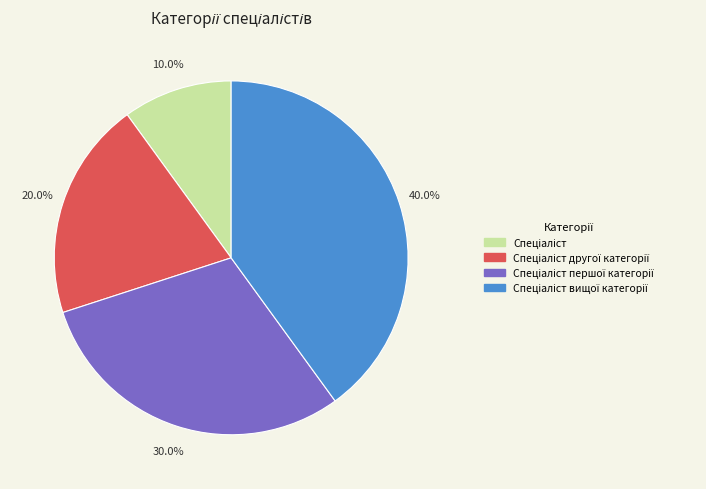

Is there a majority slice in this chart?

No